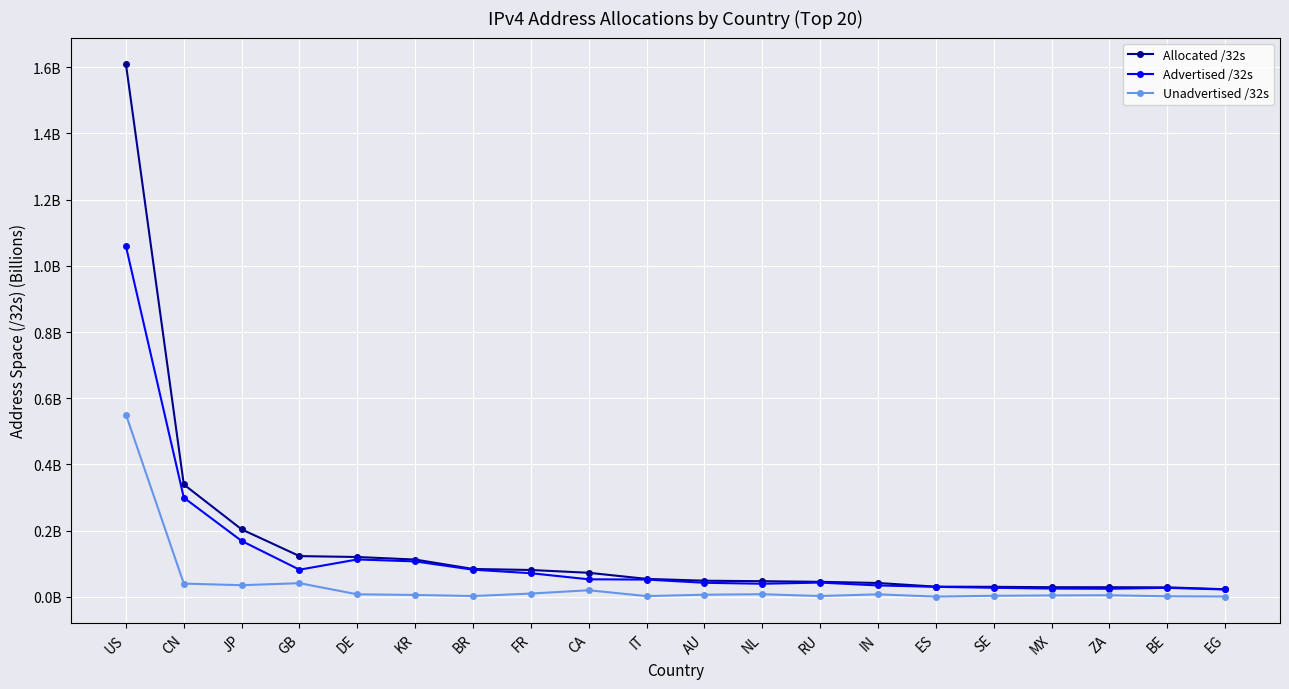

What are all the series names shown in the legend?

Allocated /32s, Advertised /32s, Unadvertised /32s